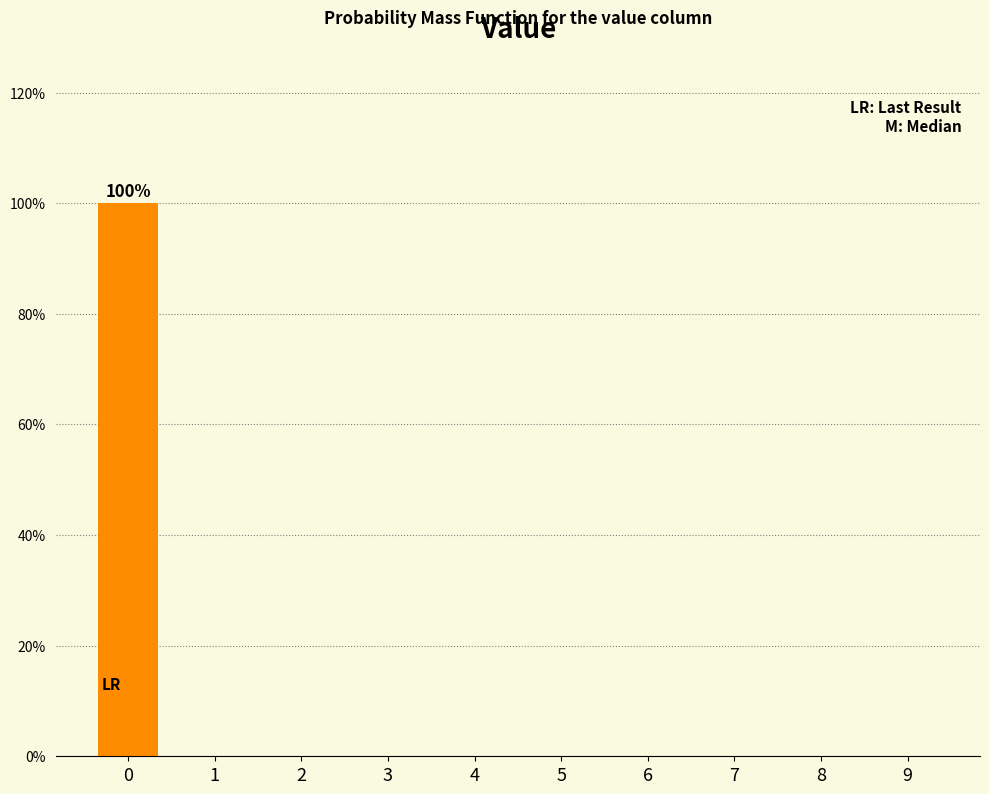

Reading left to right, list all the values displayed in this chart.

0=100	1=0	2=0	3=0	4=0	5=0	6=0	7=0	8=0	9=0